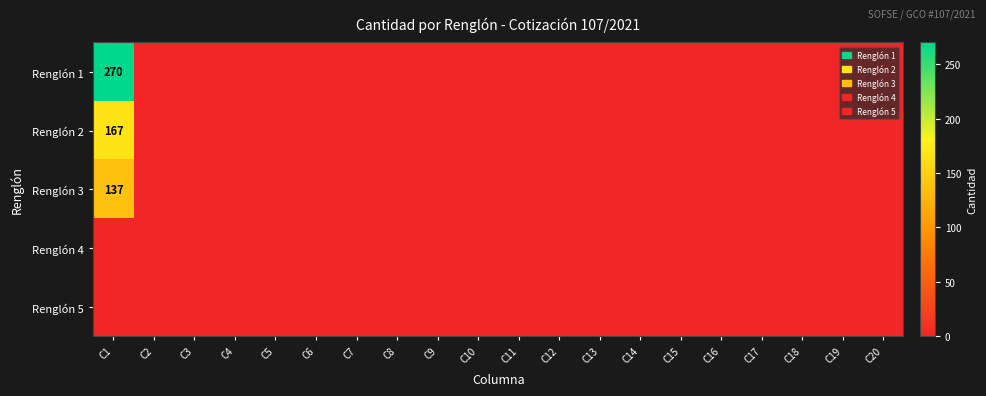

The Renglón 5 series shows 0 at C11. True or false?

True